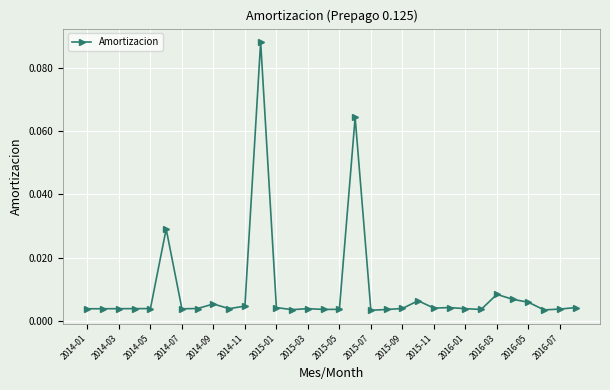

True or false: there are more than 2 points higher than both neighbors.

True